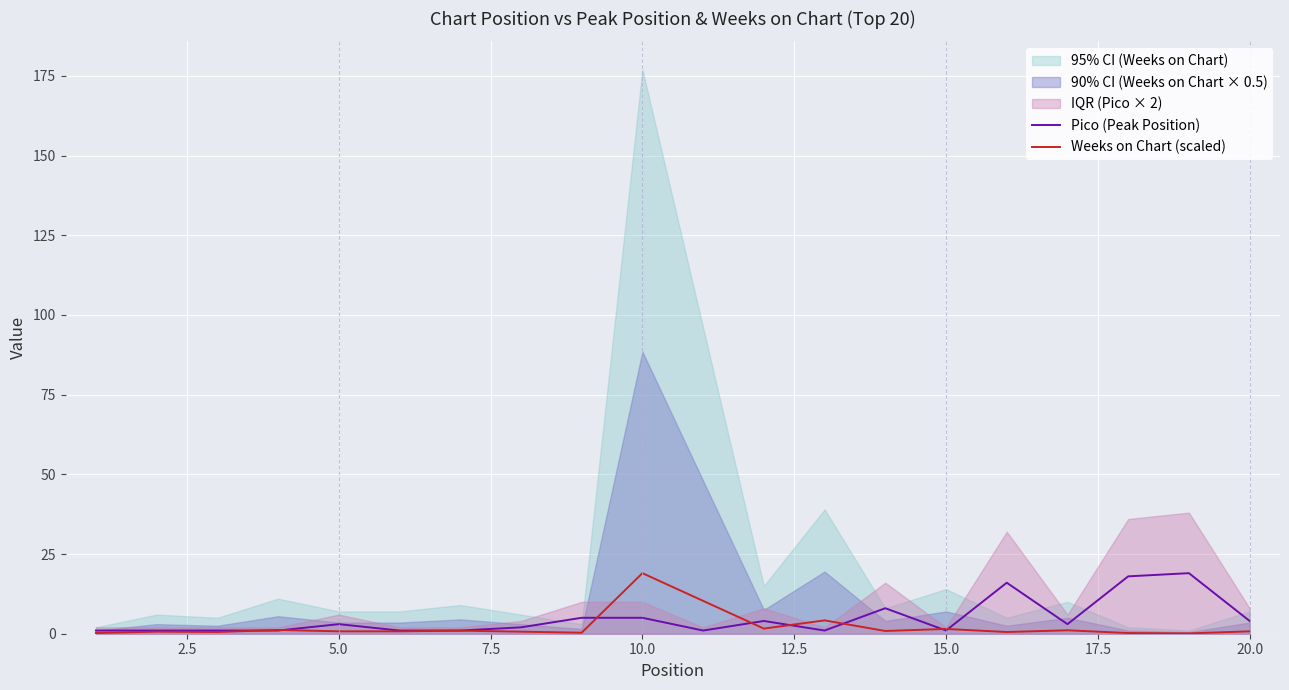

Is the value of Pico (Peak Position) at 20.0 greater than the value of Weeks on Chart (scaled) at 14?

Yes